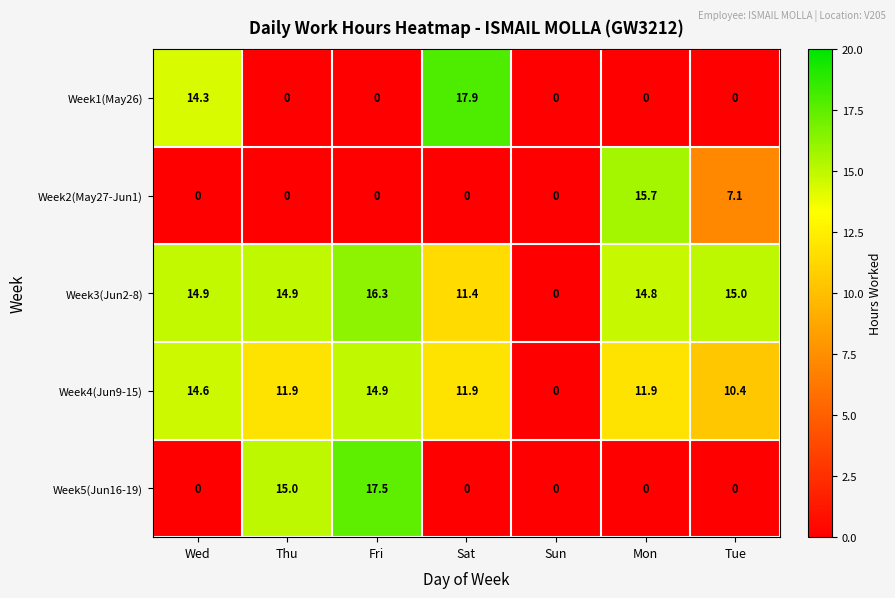

At which label is Week1(May26) closest to 8?

Wed